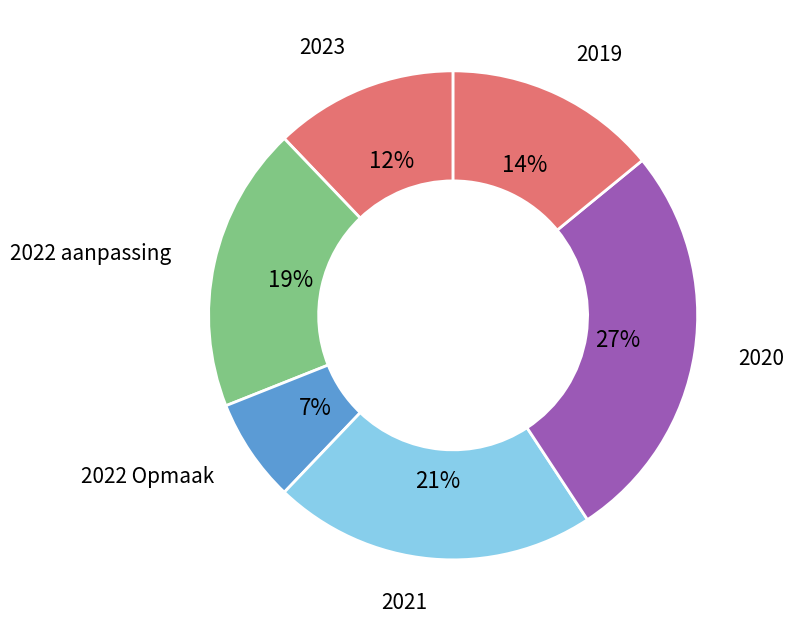

Does any single category account for the majority?

No